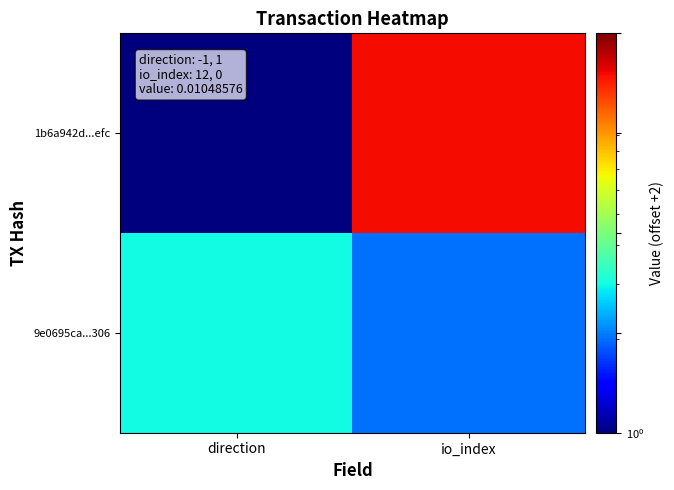

Which has a higher value, io_index or direction?

io_index